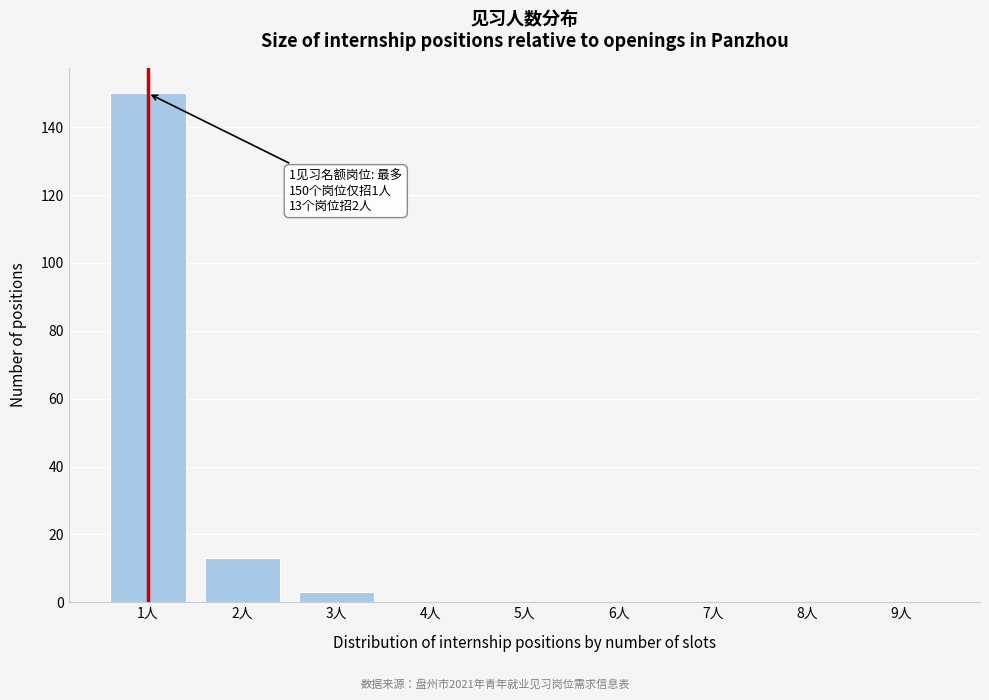

Reading left to right, extract all data points from this chart.

1人=150	2人=13	3人=3	4人=0	5人=0	6人=0	7人=0	8人=0	9人=0